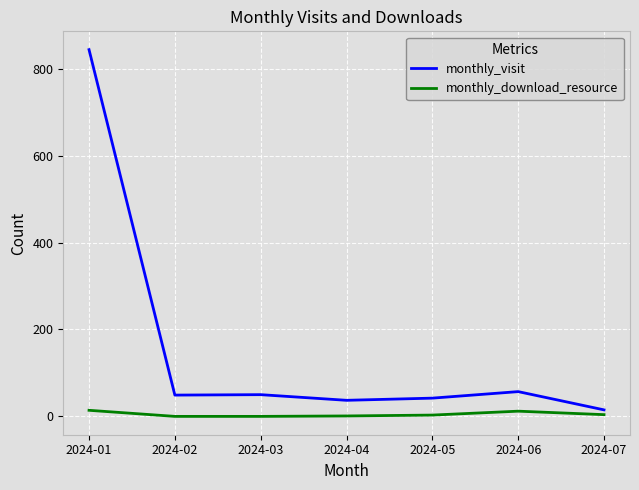

At which category is the sum across all series the highest?

2024-01